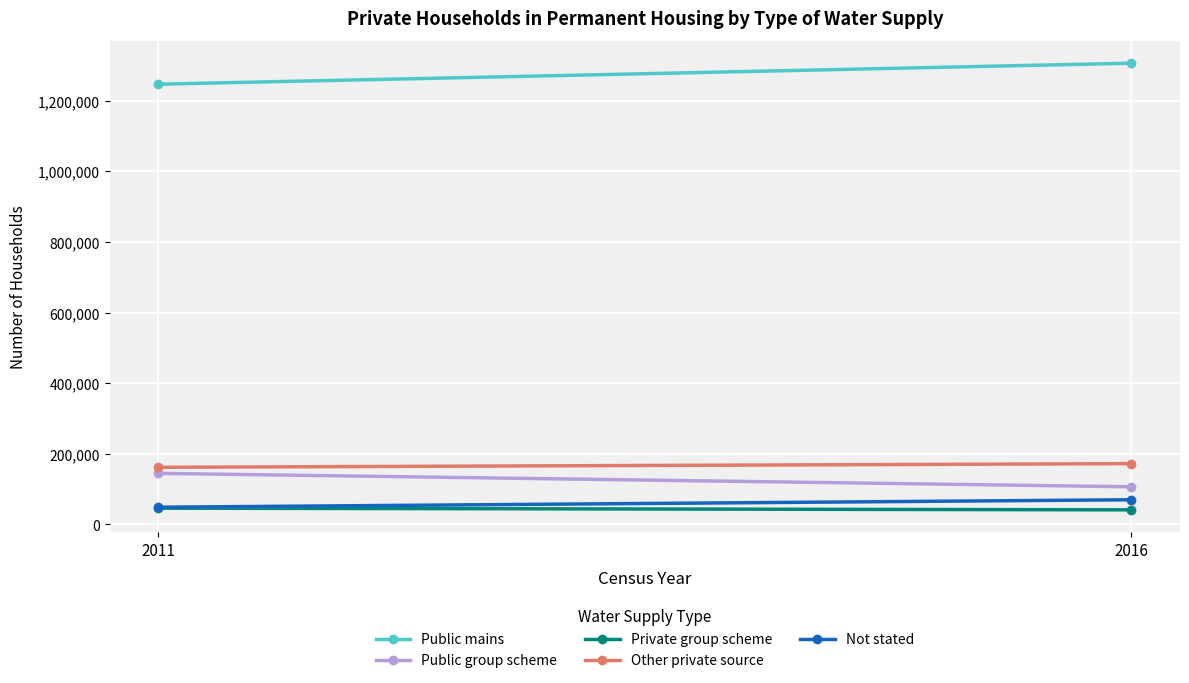

Reading left to right, list all the values displayed in this chart.

Public mains: 1247185	1306678
Public group scheme: 144428	106278
Private group scheme: 45774	40952
Other private source: 161532	171926
Not stated: 48409	69550